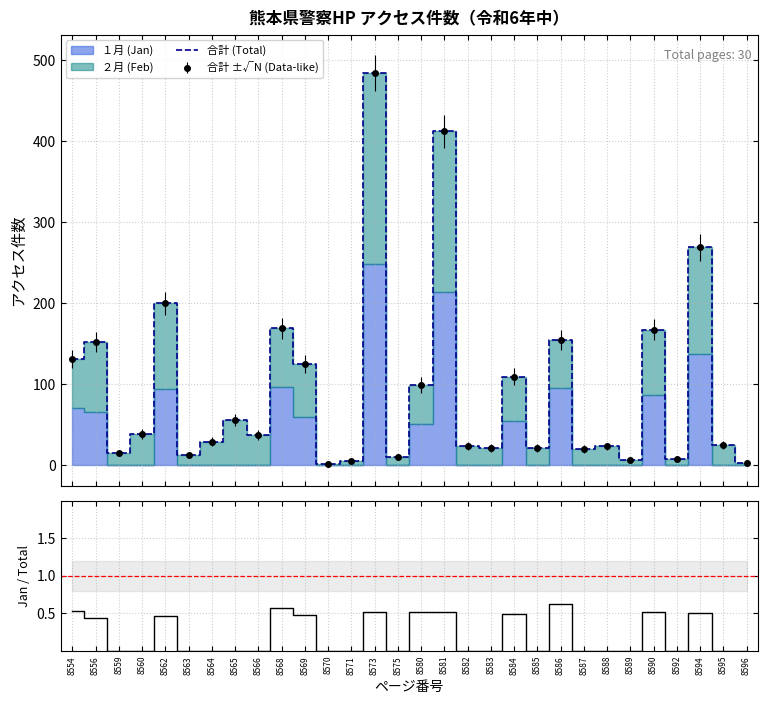

Is the value of １月 / 合計 at 8589 greater than the value of 合計 (Total) at 8554?

No